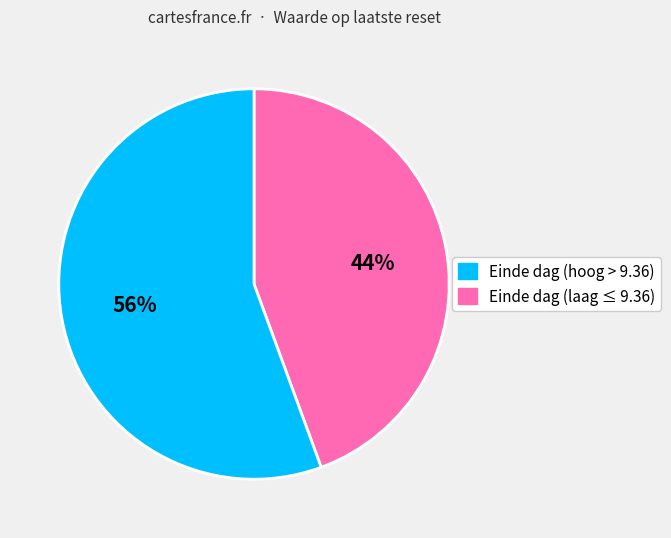

Is there any slice that represents more than half of the pie?

Yes